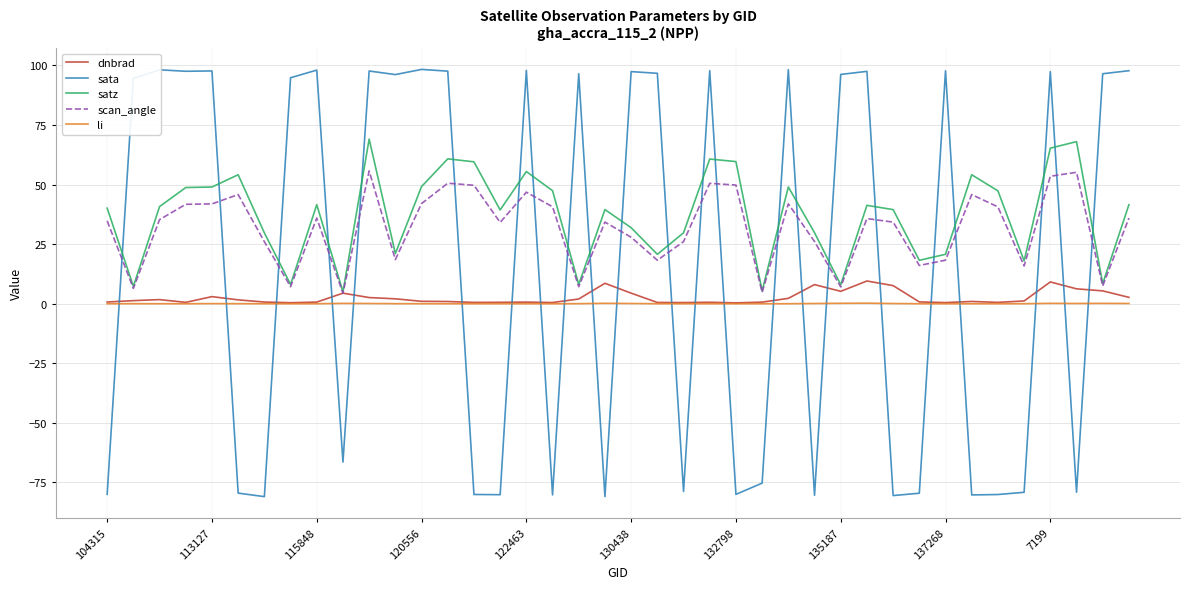

Which series ends up on top after the final intersection of sata and scan_angle?

sata